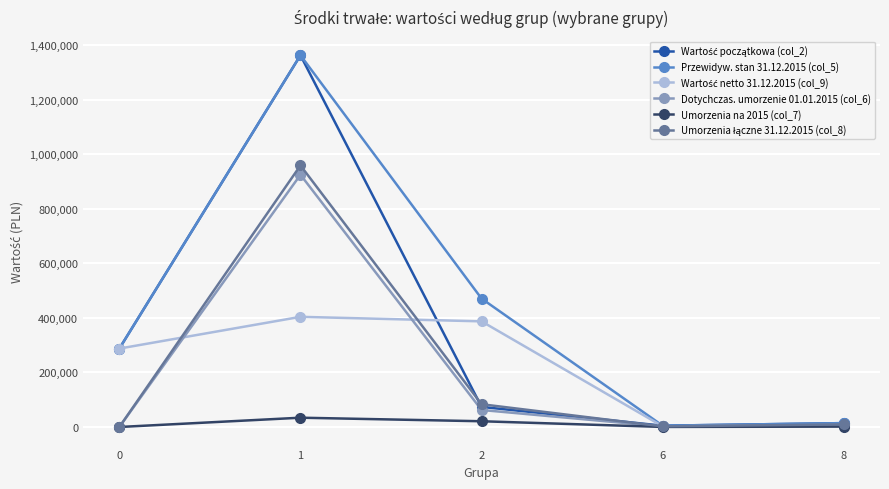

Which series has the largest total across all categories?

Przewidyw. stan 31.12.2015 (col_5)